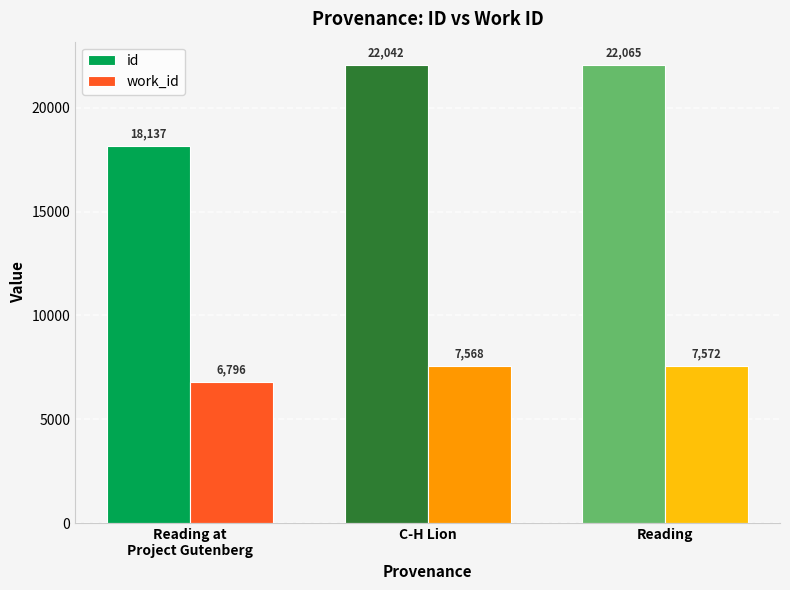

At which category is the sum across all series the highest?

Reading